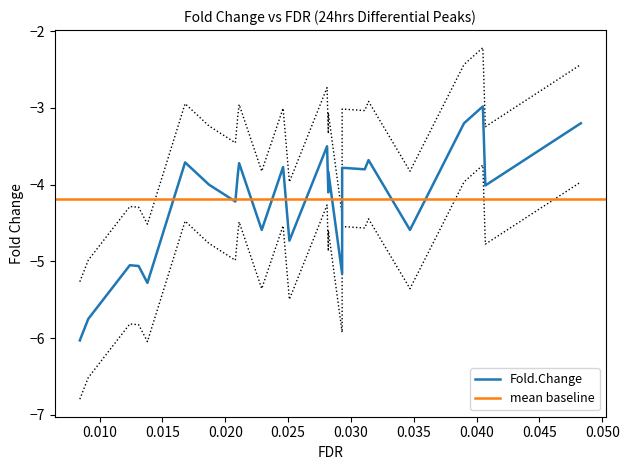

The chart shows a value of -2.5 at 0.0251. True or false?

False